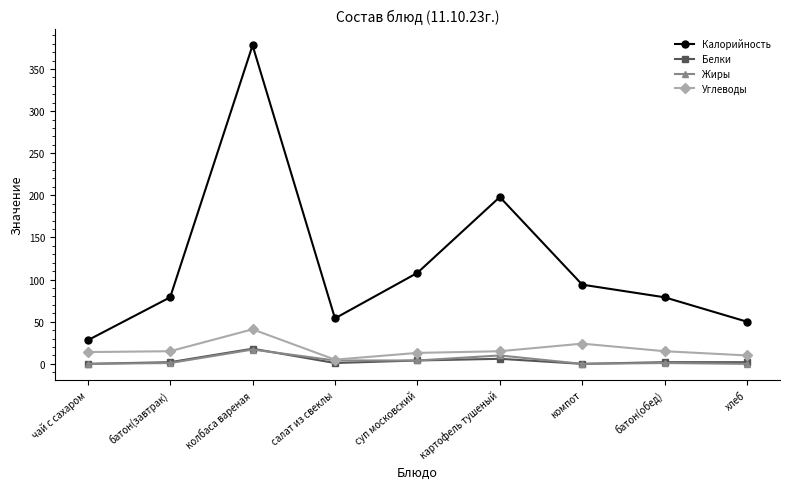

True or false: Углеводы has more than 0 points higher than both neighbors.

True